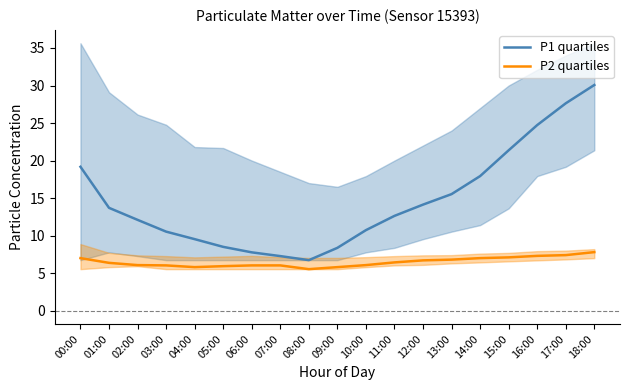

List the series in order of their peak value, highest first.

P1 quartiles, P2 quartiles